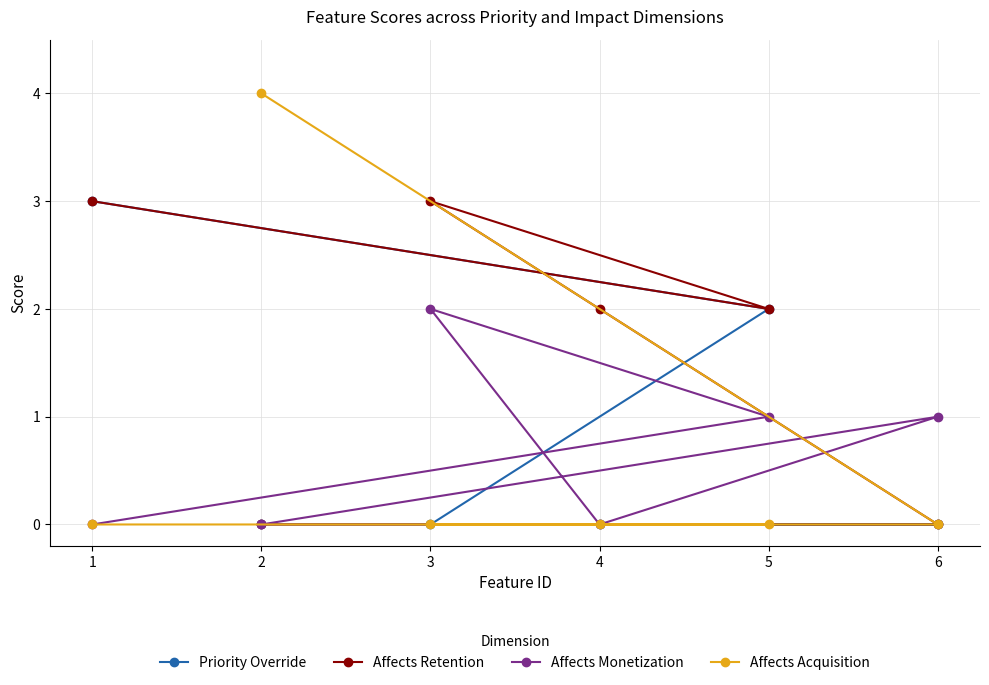

Between 3 and 6, which is larger?

3